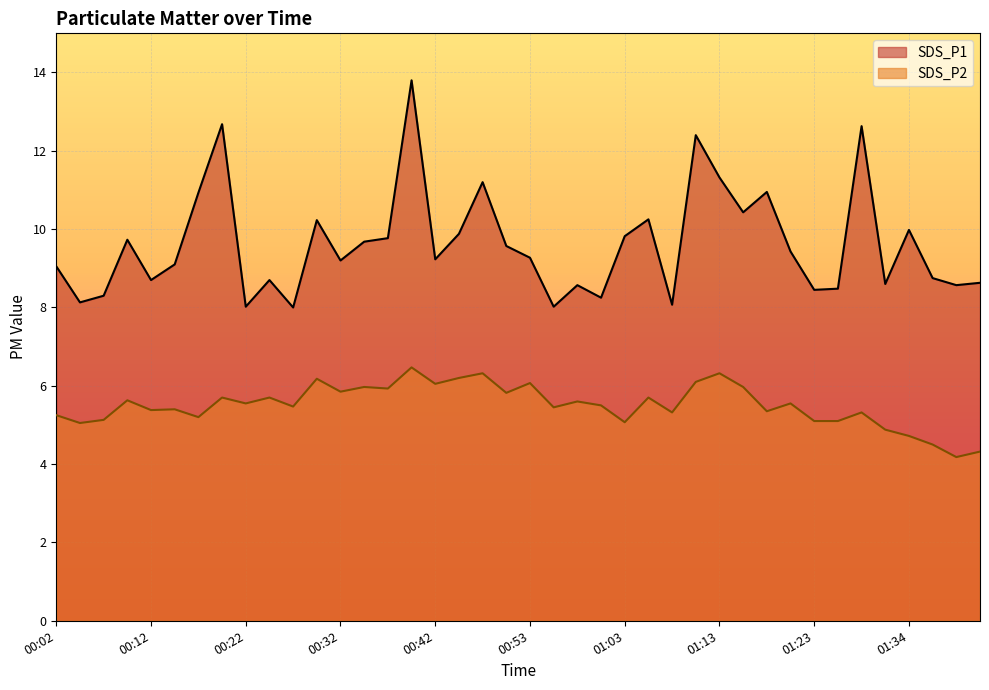

At which category does the chart reach its peak across all series?

00:40